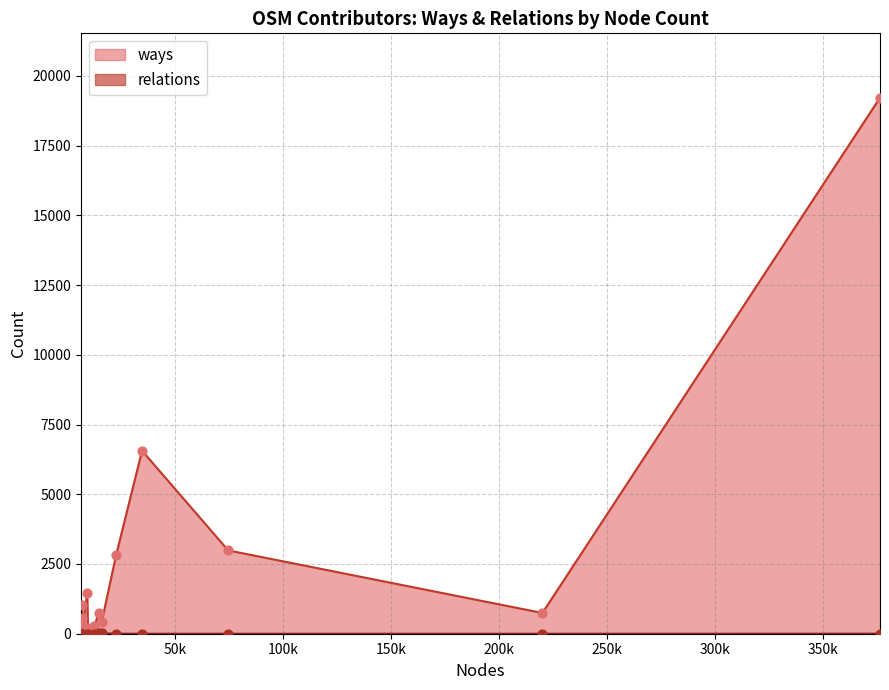

Which series has the largest total across all categories?

ways